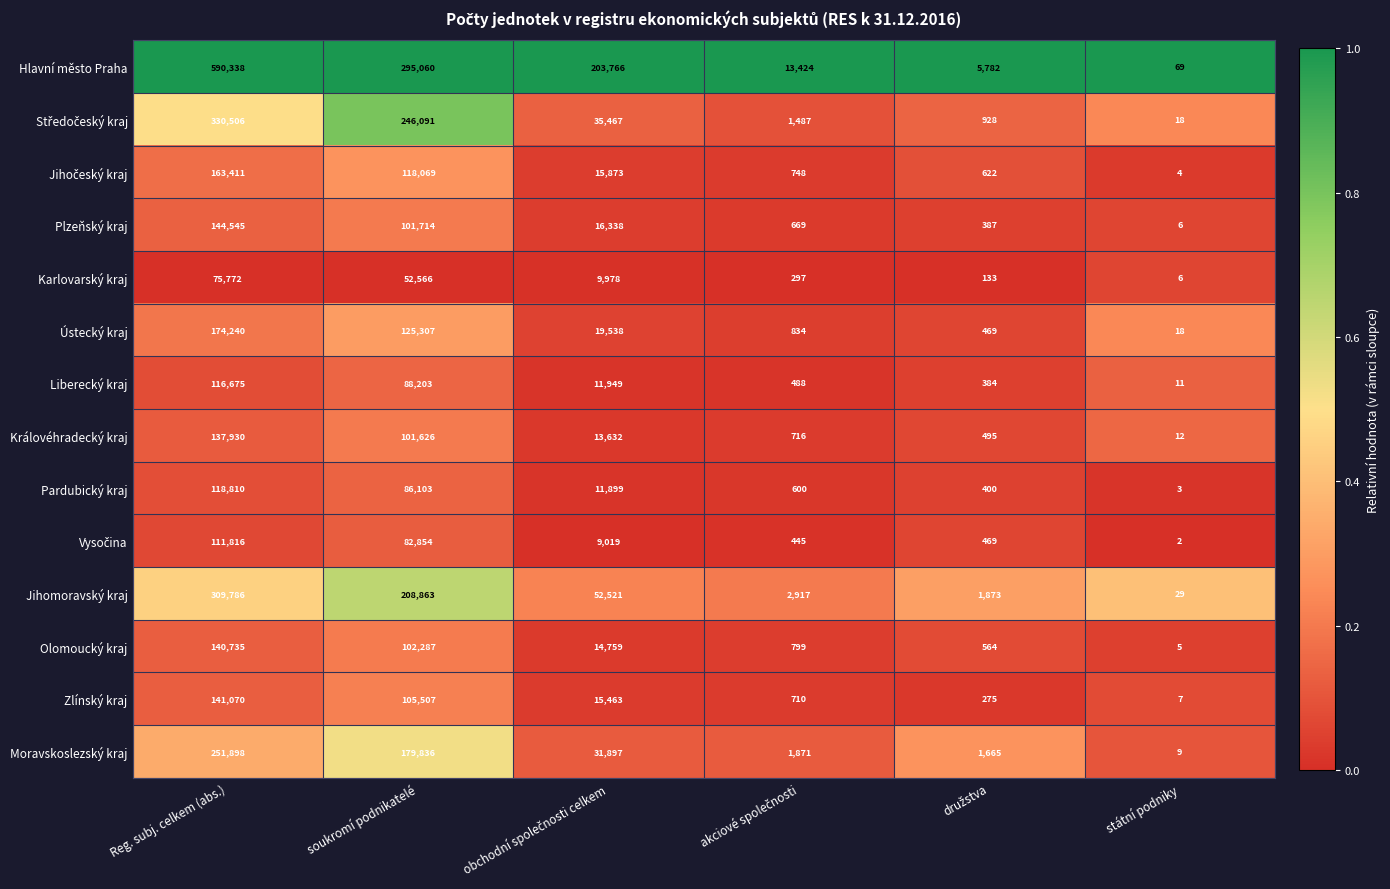

At which category is the sum across all series the highest?

Reg. subj. celkem (abs.)